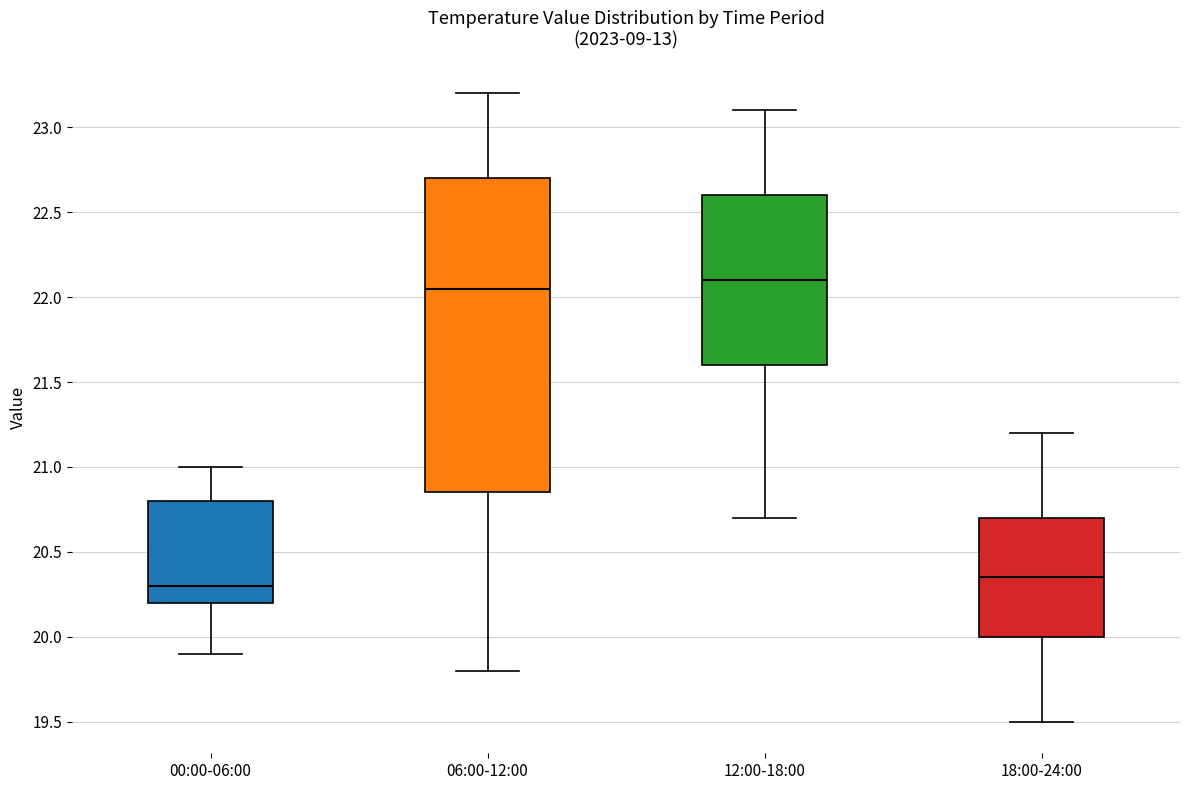

Reading left to right, transcribe this box plot: for each box, give where its median line is, the range the box spans, and where its two whiskers end, as read against the y-axis. The values are not printed on the chart, so give them approximately, as read against the axis.

00:00-06:00: median 20.30, box 20.20 to 20.80, whiskers 19.90 to 21.00
06:00-12:00: median 22.05, box 20.85 to 22.70, whiskers 19.80 to 23.20
12:00-18:00: median 22.10, box 21.60 to 22.60, whiskers 20.70 to 23.10
18:00-24:00: median 20.35, box 20.00 to 20.70, whiskers 19.50 to 21.20